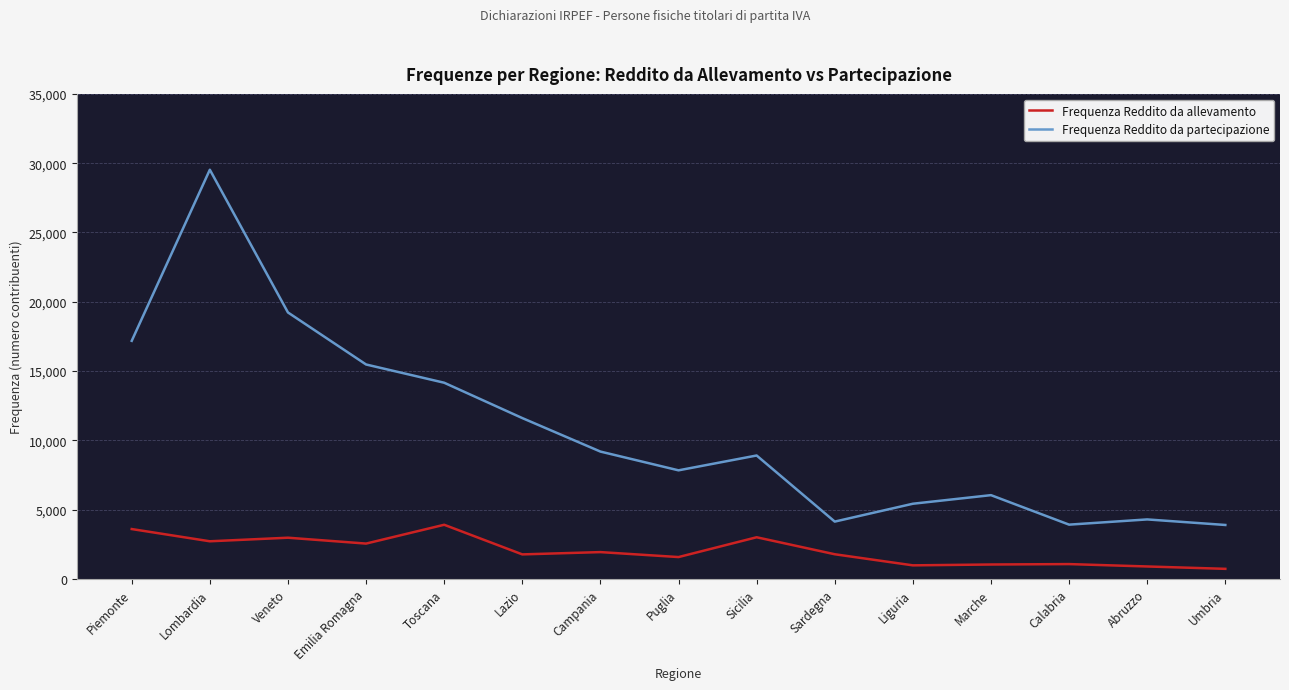

True or false: Frequenza Reddito da allevamento has more than 2 points higher than both neighbors.

True